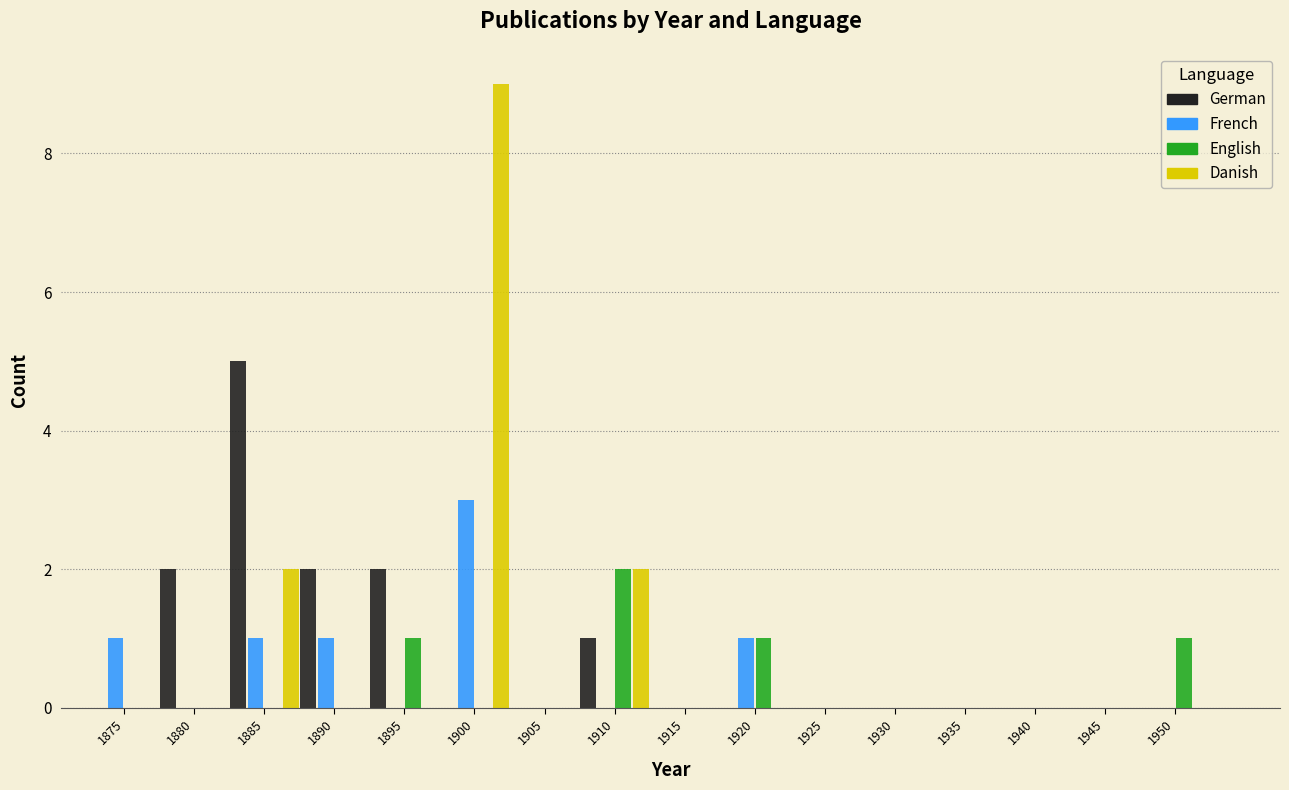

What is the total value across all series at 1910?

5